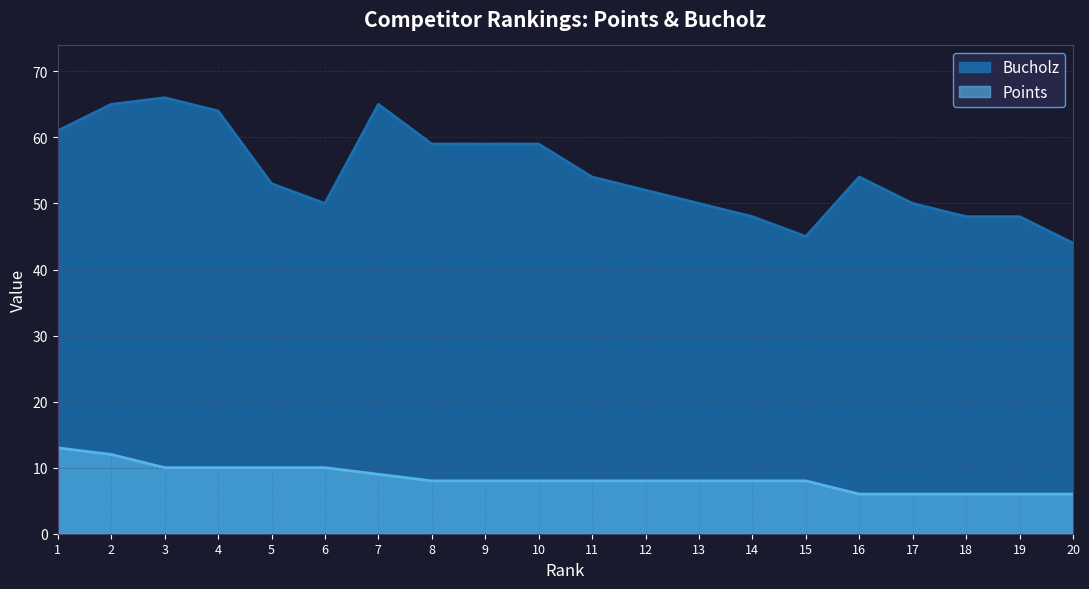

Is the value of Points at 20 greater than the value of Bucholz at 4?

No